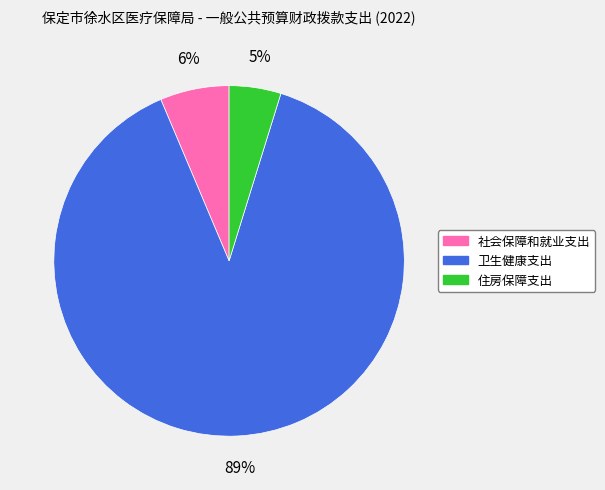

To the nearest percent, what percentage of the pie is 社会保障和就业支出?

6%